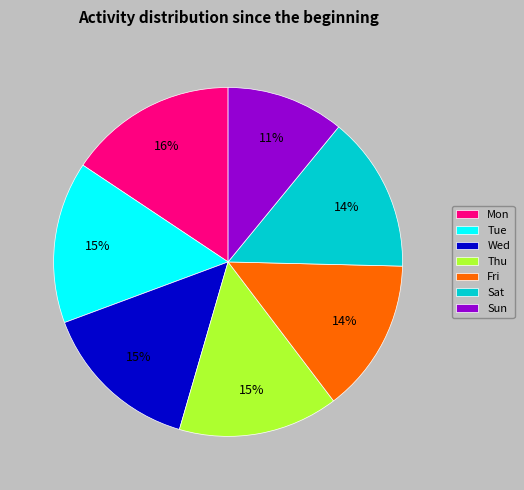

Which category has the biggest portion of the pie?

Mon